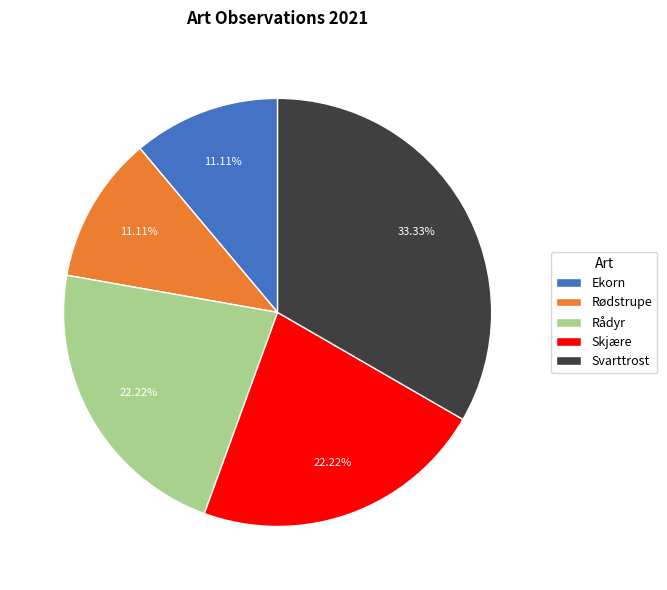

Which slice is the largest?

Svarttrost